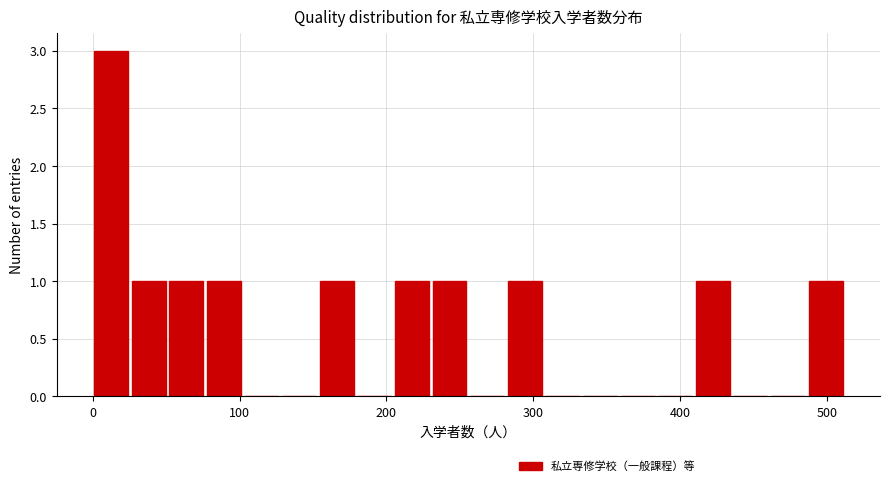

Around what value on the x-axis is the tallest bar? Give the approximate position of its centre, as read against the axis.

10